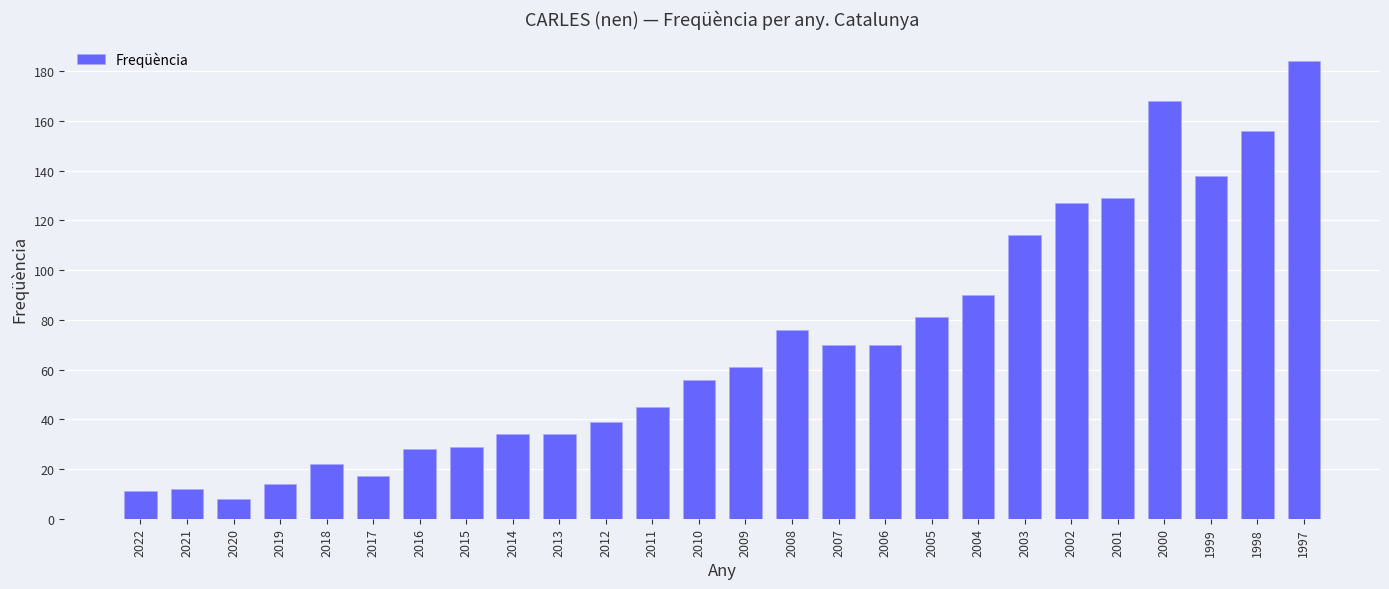

Where is the data nearest to the value 96?

2004